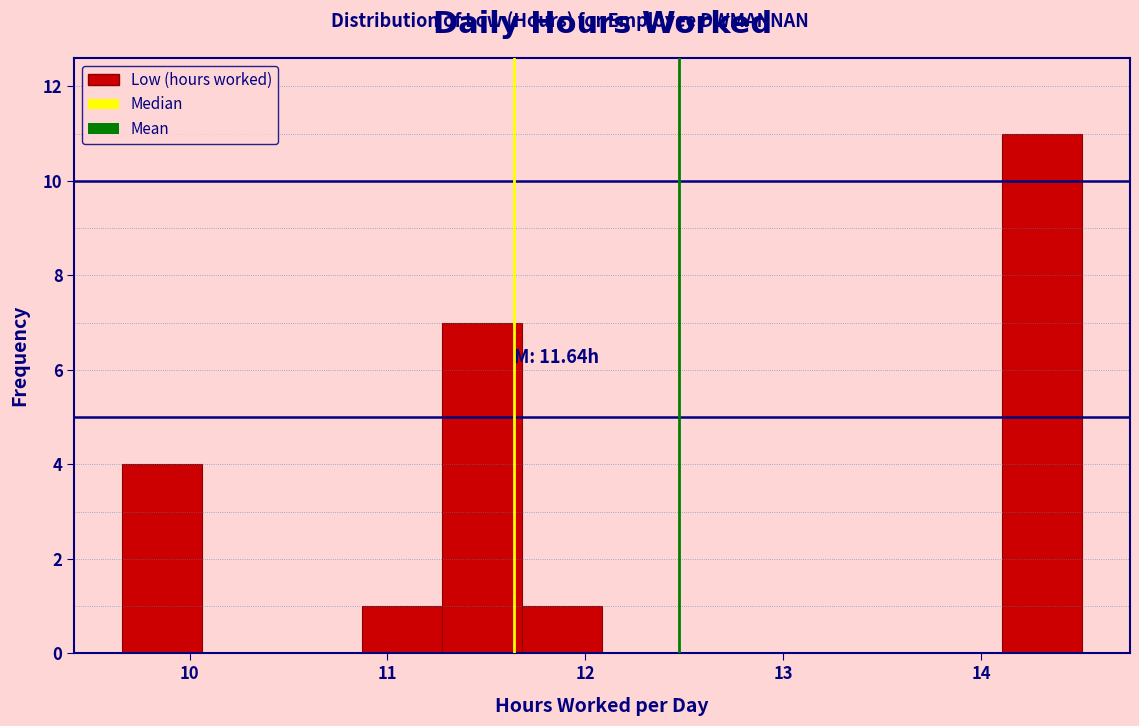

Over which range of the x-axis is the bar tallest?

14.1 to 14.5